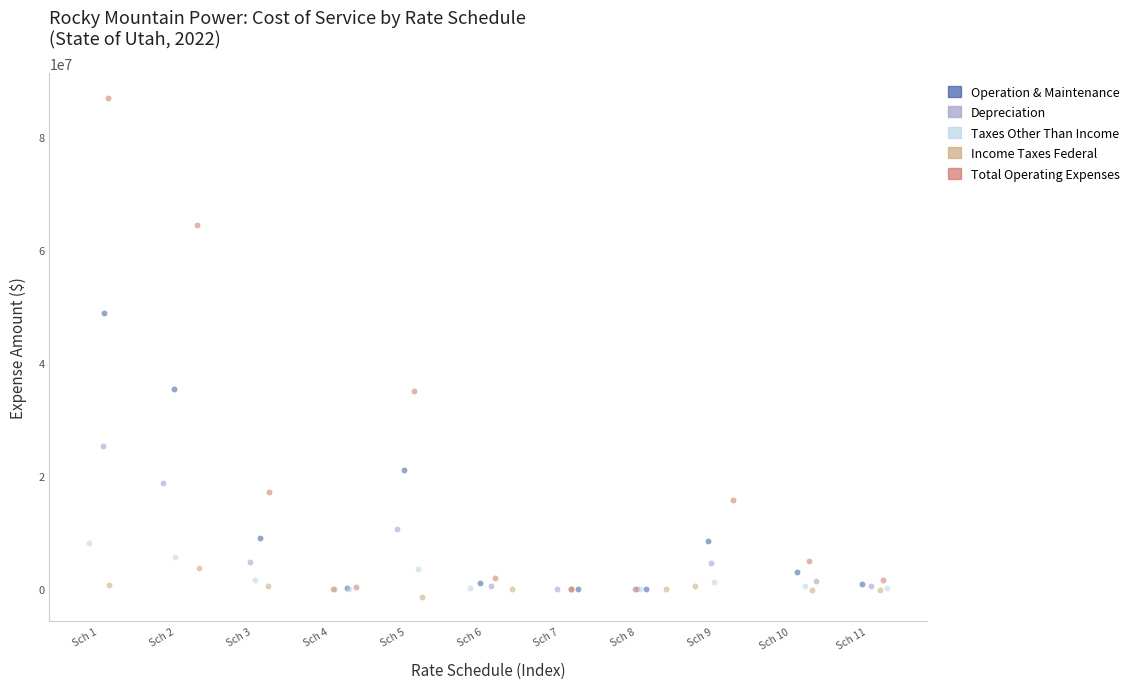

Which series contains the lowest Y value?

Income Taxes Federal